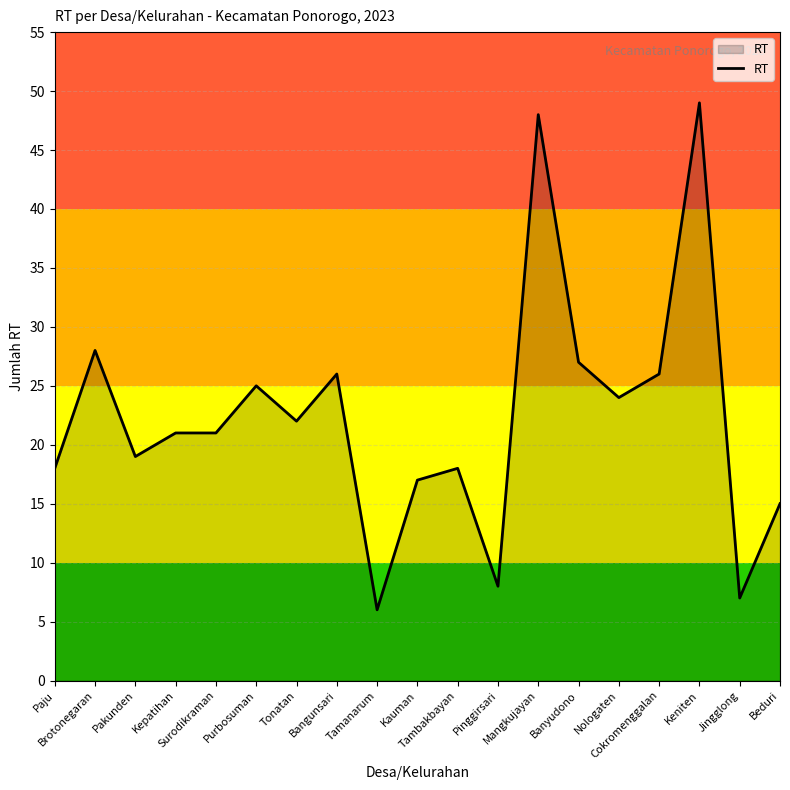

What is the difference between the maximum and minimum values?

43